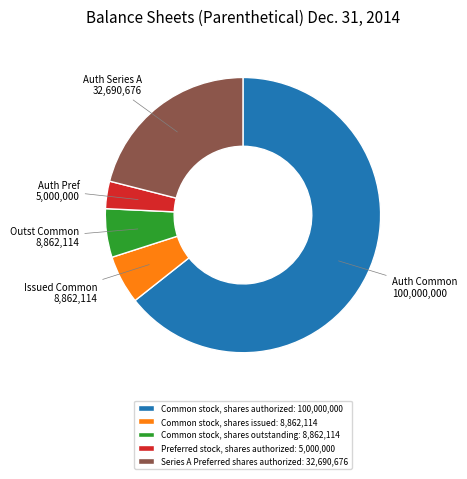

Is there a majority slice in this chart?

Yes